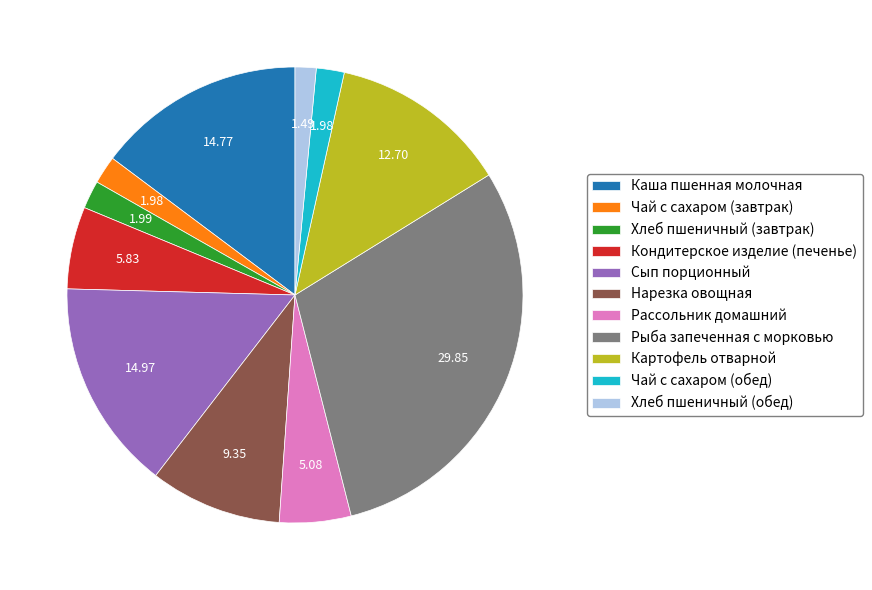

Is there a majority slice in this chart?

No